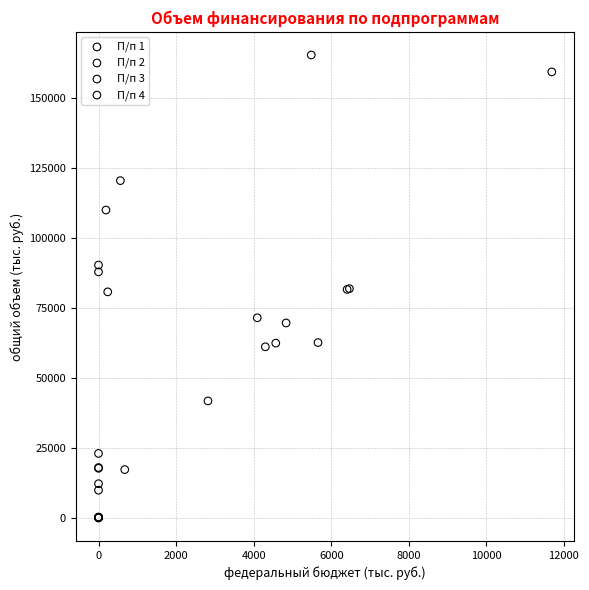

Which series contains the lowest Y value?

П/п 4